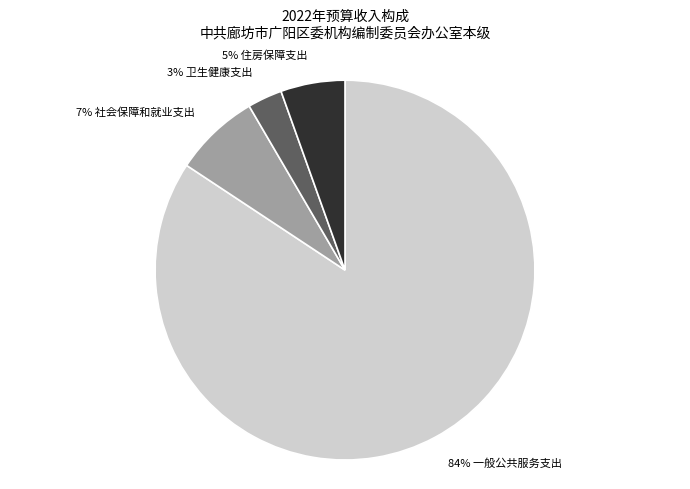

Is there a majority slice in this chart?

Yes